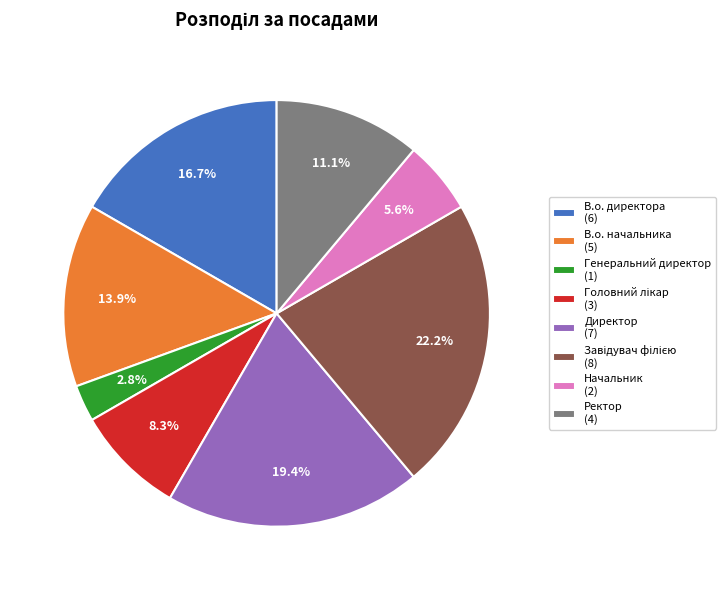

Is there a majority slice in this chart?

No